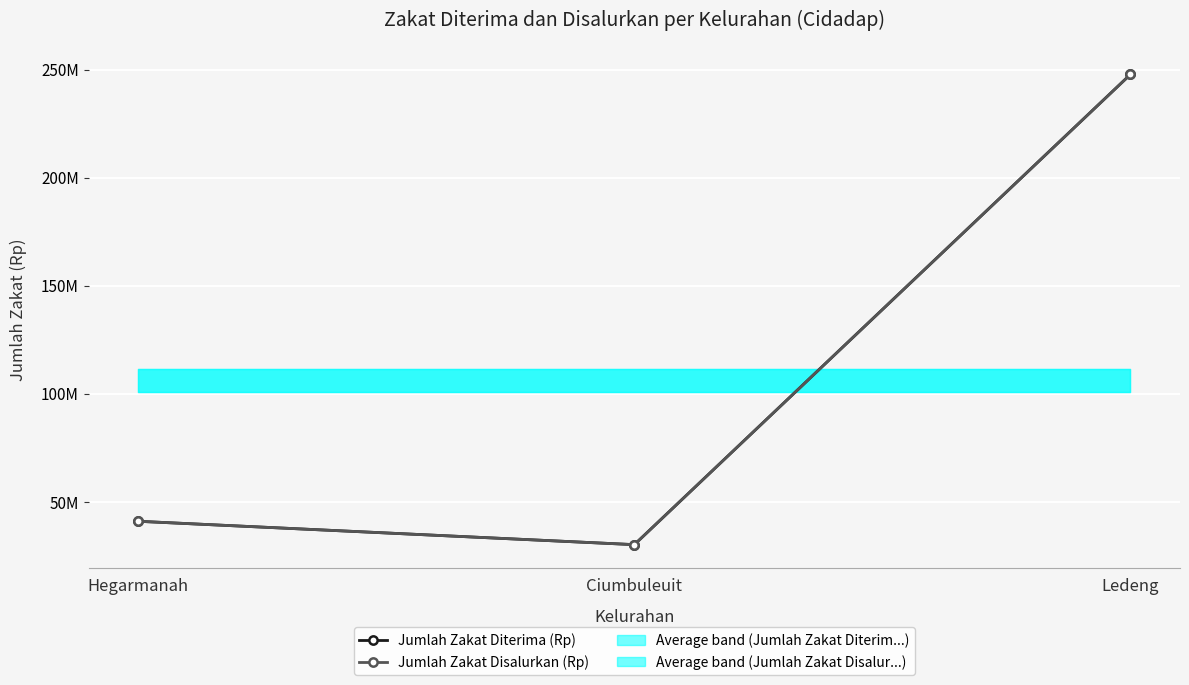

Reading right to left, extract all data points from this chart.

Jumlah Zakat Diterima (Rp): 247745000	30200000	41010000
Jumlah Zakat Disalurkan (Rp): 247745000	30200000	41010000